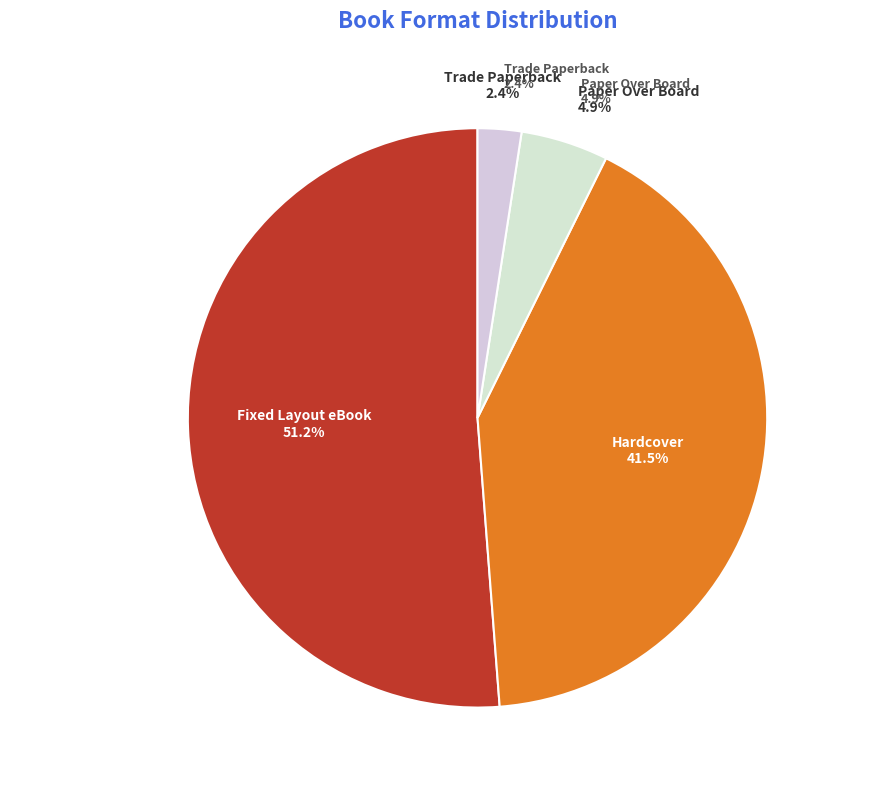

What percentage is the Trade Paperback slice, to the nearest percent?

2%